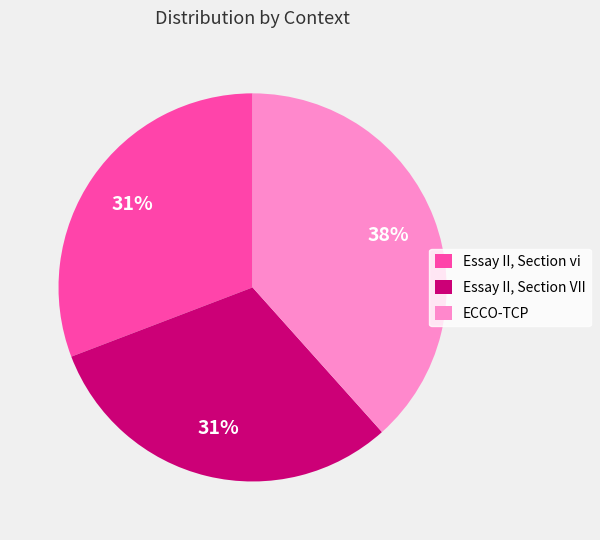

How many slices are in this pie chart?

3